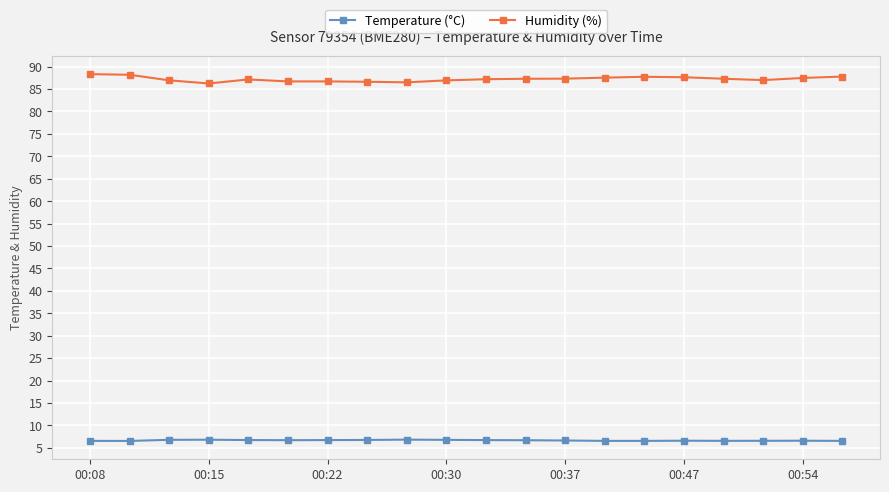

True or false: Temperature (°C) has more than 2 interior local peaks.

True